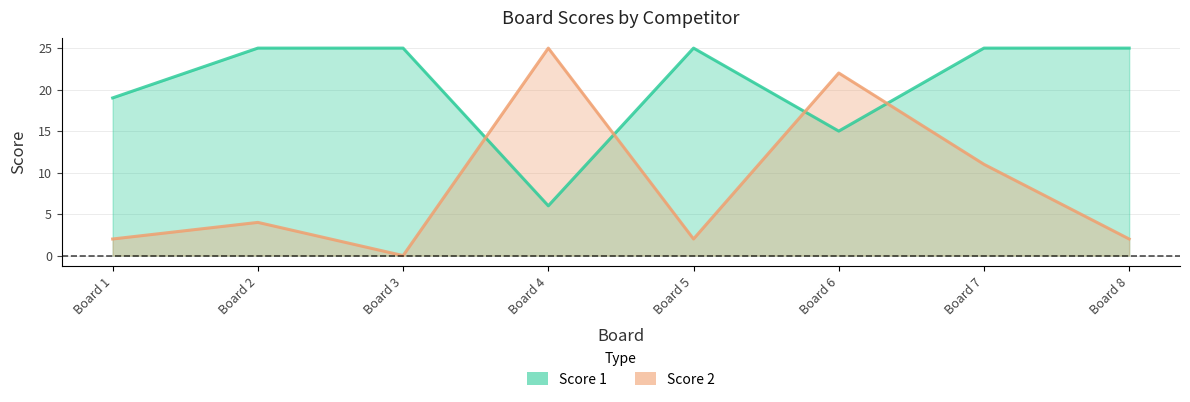

What is the sum of the Score 2 values at Board 4 and Board 3?

25